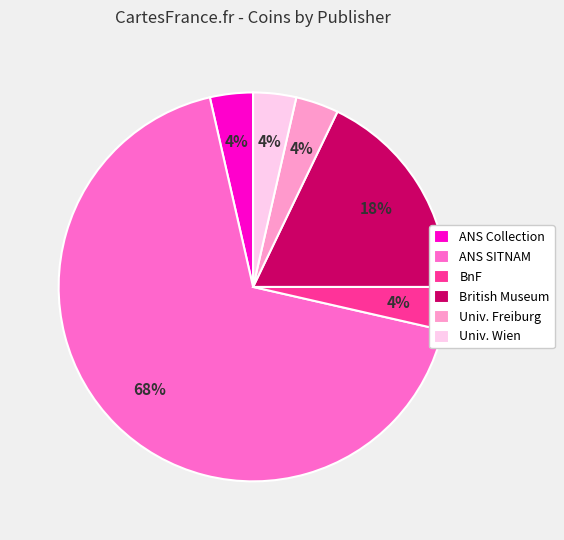

What is the largest slice in the pie chart?

ANS SITNAM